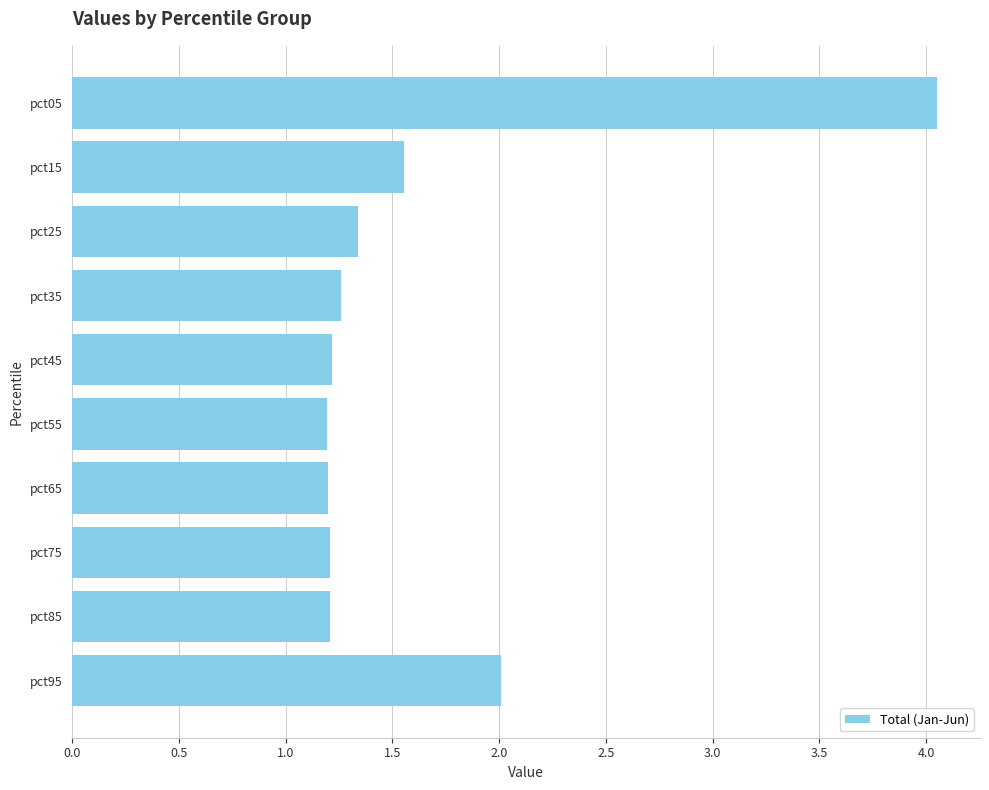

What is the value of the 7th bar from the top?

1.2